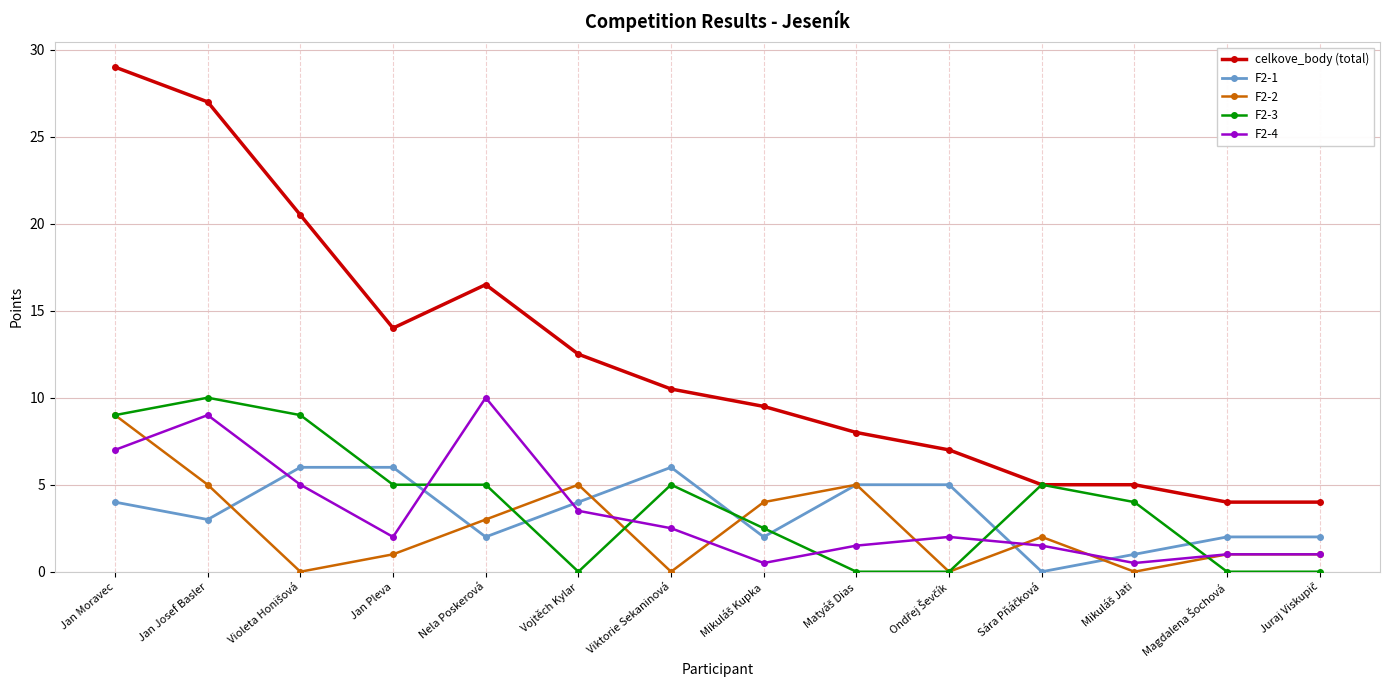

What position from the left is Nela Poskerová?

5